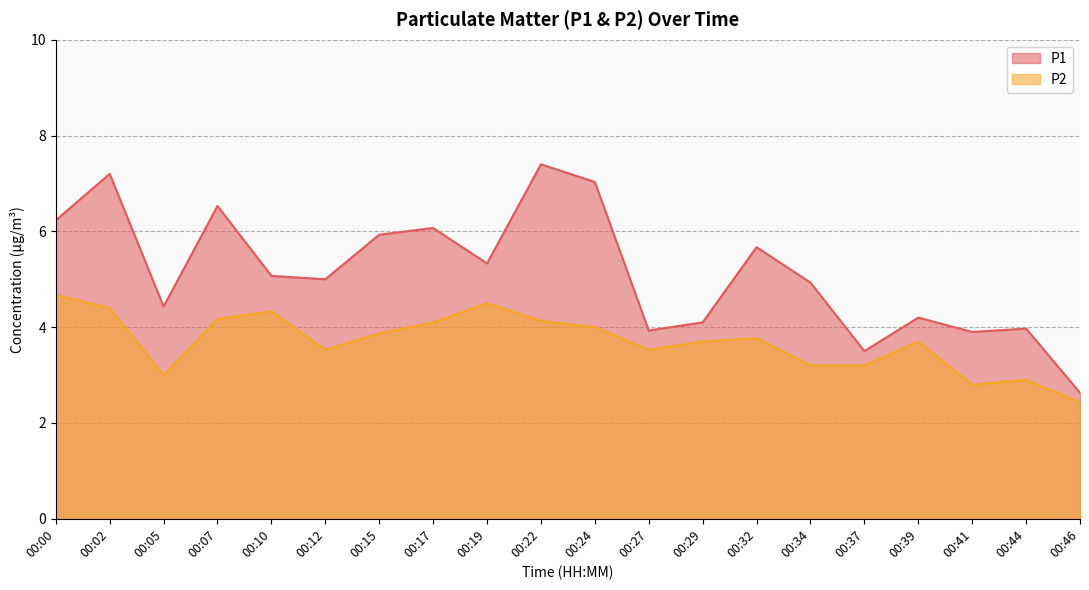

What is the spread (max minus min) of values at 00:32?

1.9